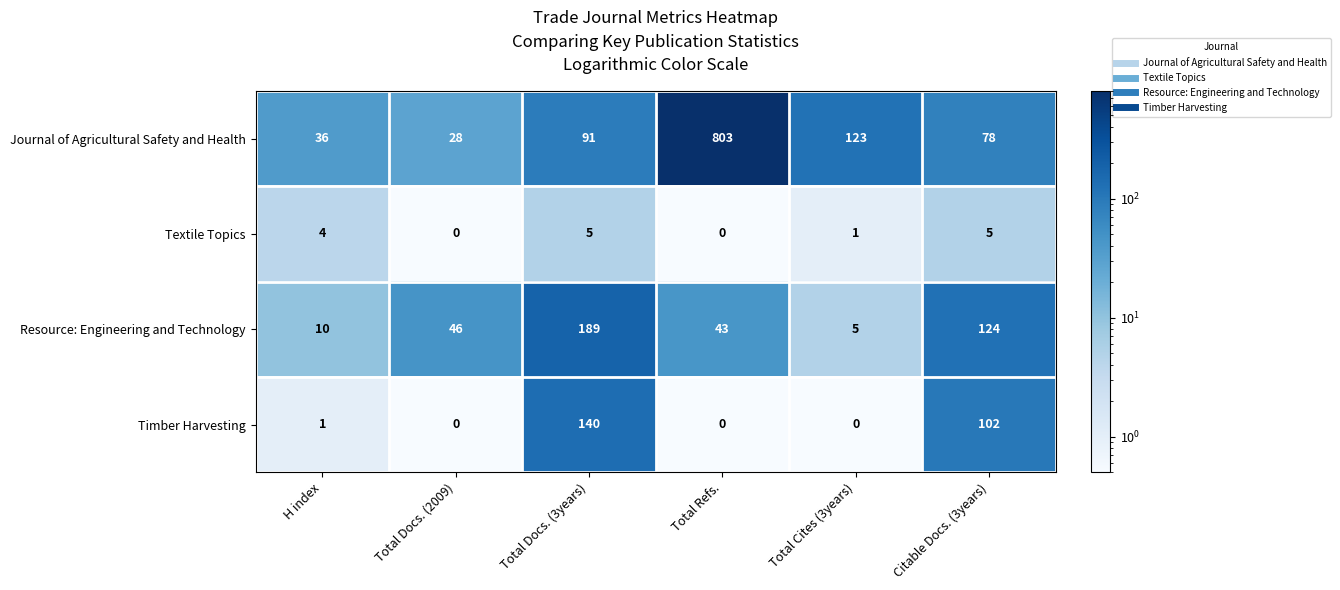

What is the difference between the maximum and second lowest values in the Timber Harvesting series?

140